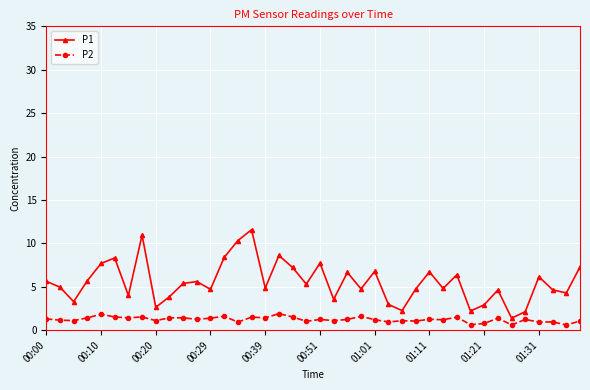

True or false: P1 has more than 1 interior local peaks.

True